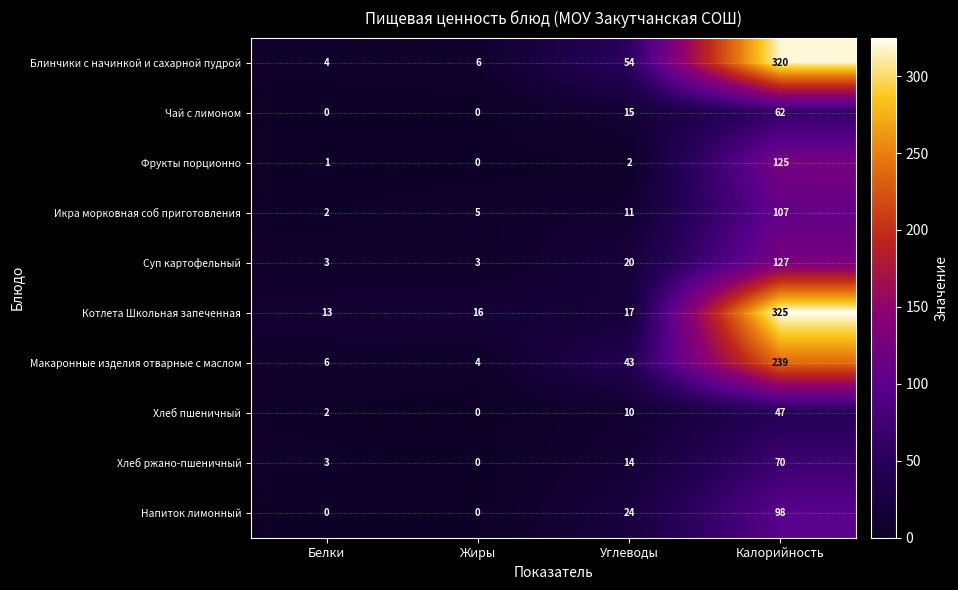

True or false: Котлета Школьная запеченная has a value of 16 at Жиры.

True